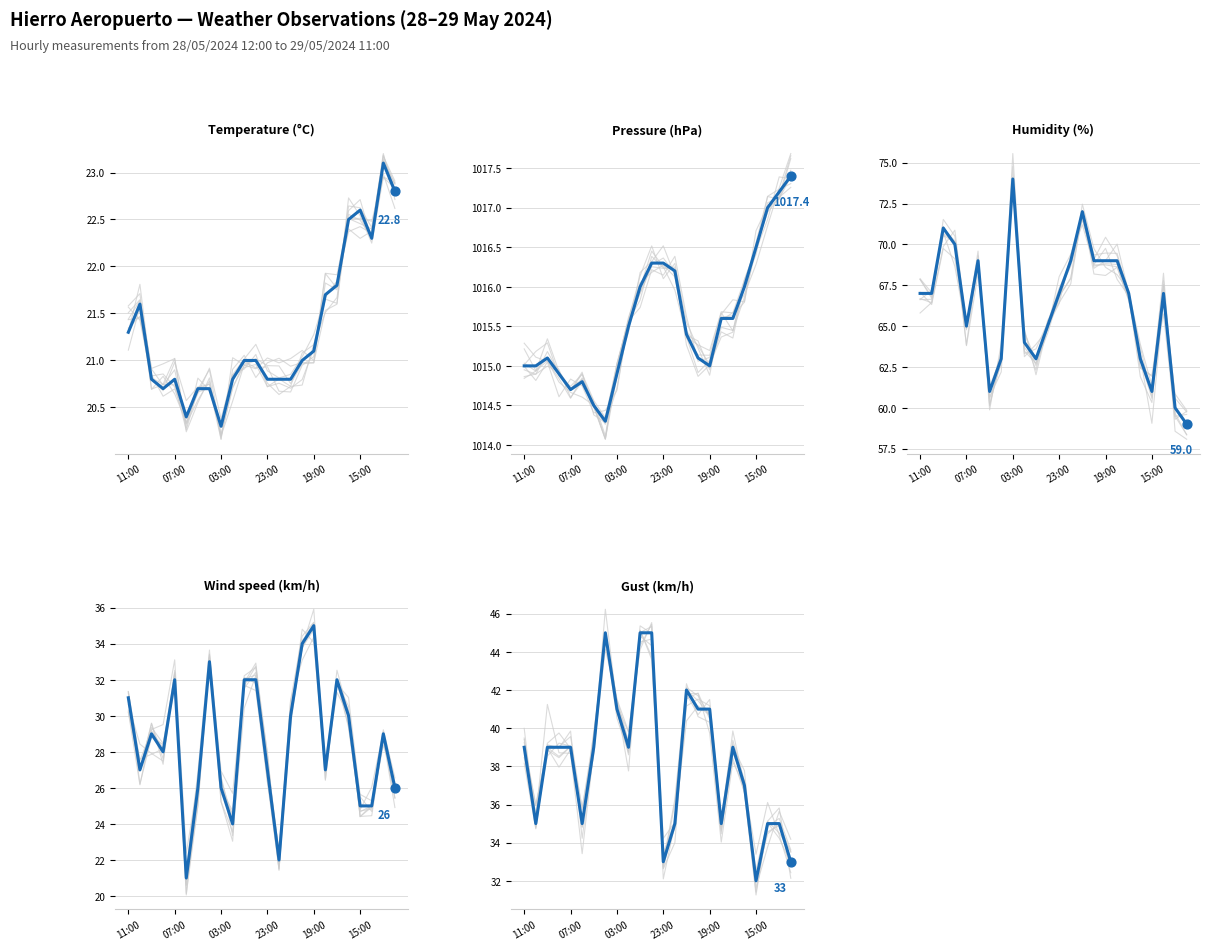

What are all the series names shown in the legend?

Temperature (°C), Pressure (hPa), Humidity (%), Wind speed (km/h), Gust (km/h)